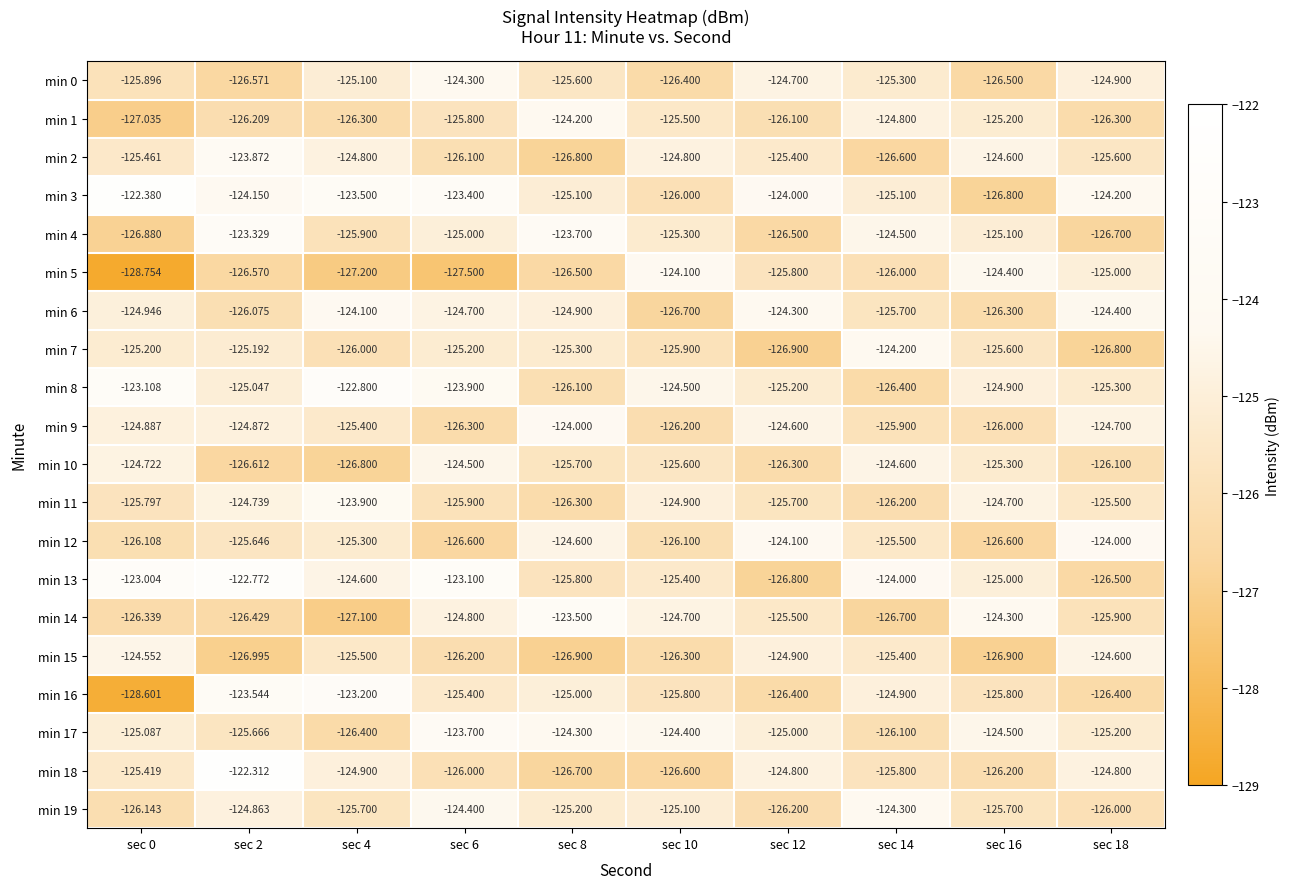

What is the total value across all series at sec 16?

-2510.4